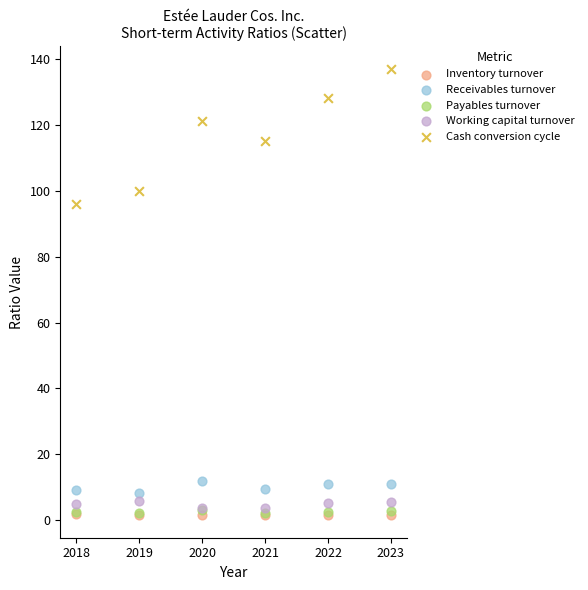

Which series contains the highest Y value?

Cash conversion cycle